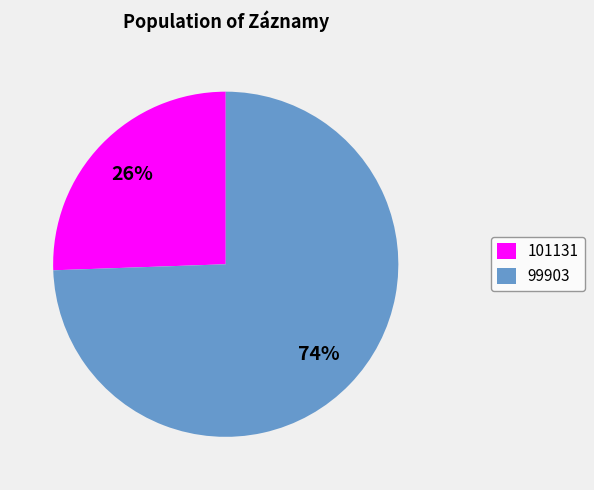

Does 99903 represent more than half of the total?

Yes